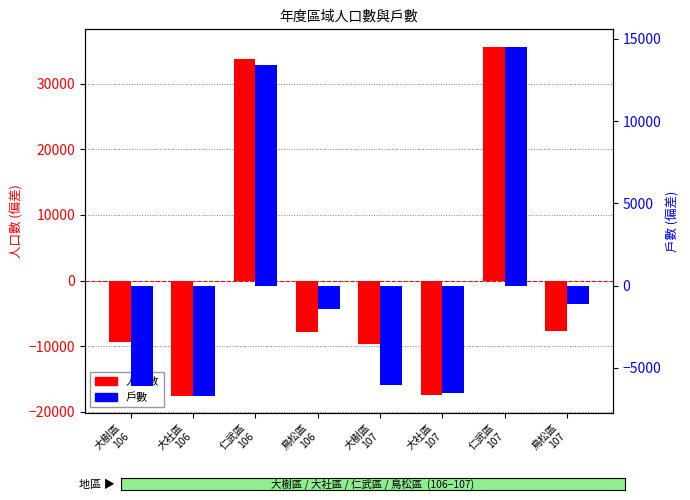

At 鳥松區
106, list the series in order from smallest to largest.

人口數 (centered), 戶數 (centered)